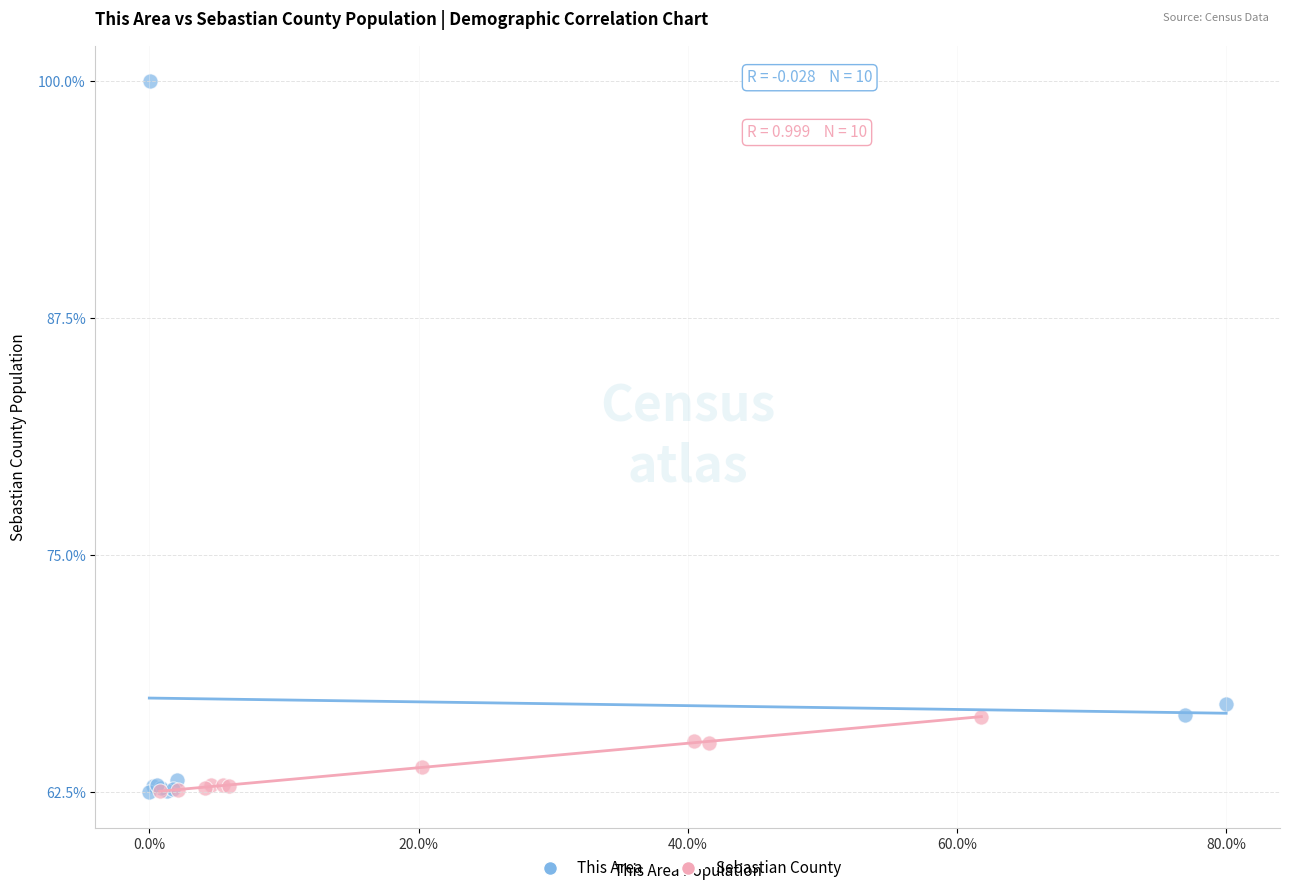

Which series reaches the maximum Y coordinate?

This Area